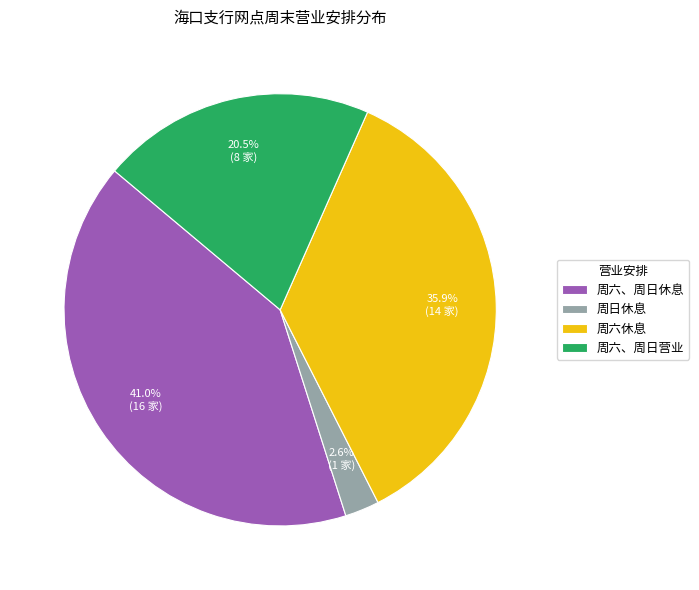

Does any single category account for the majority?

No